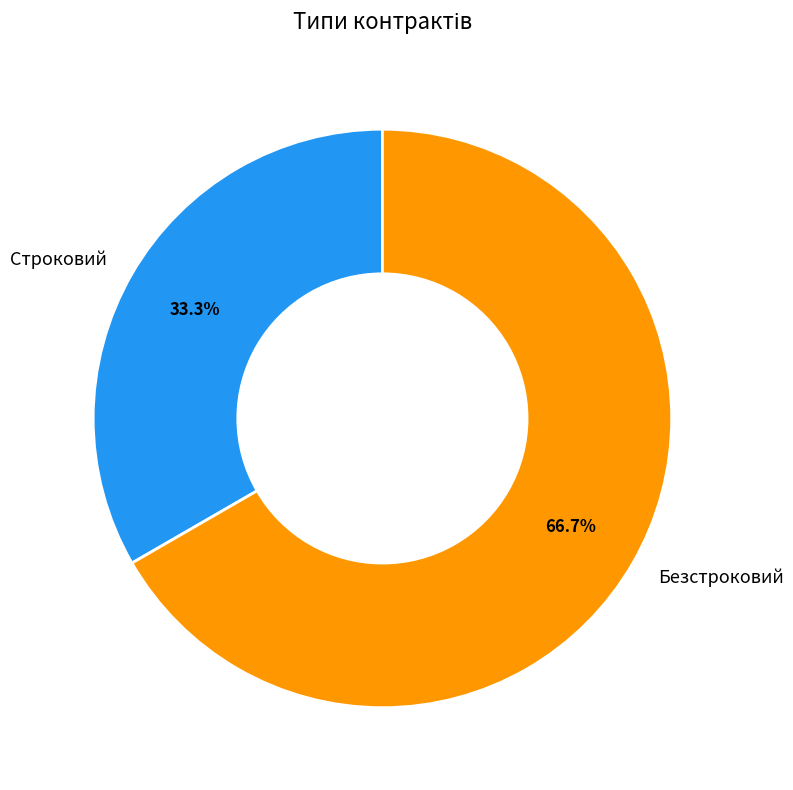

Is there any slice that represents more than half of the pie?

Yes